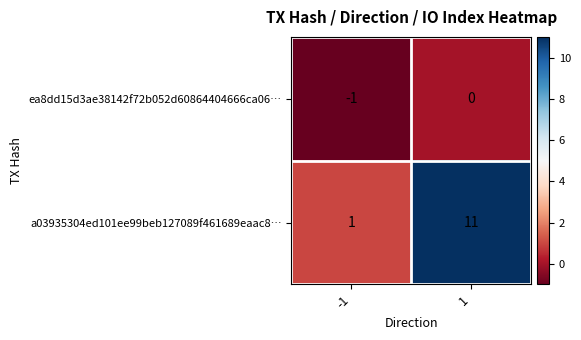

Count the number of data series in this chart.

2